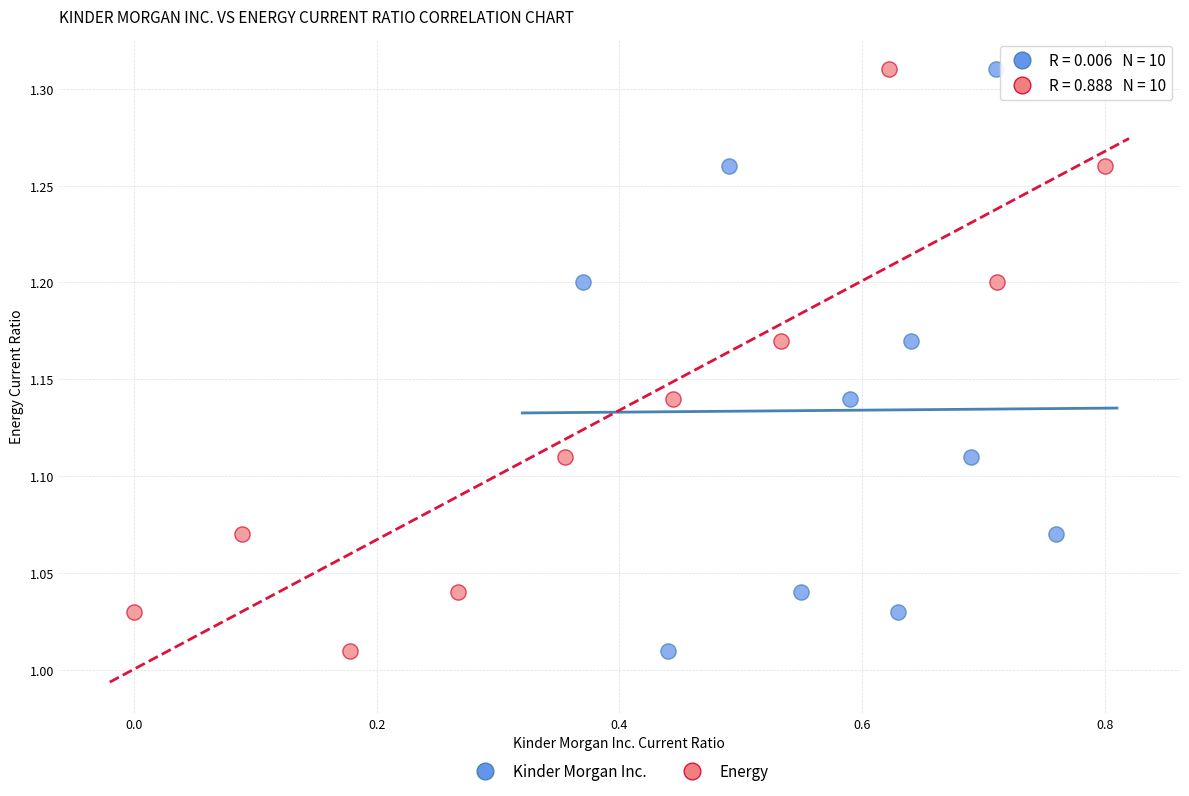

What are all the series names shown in the legend?

Kinder Morgan Inc., Energy